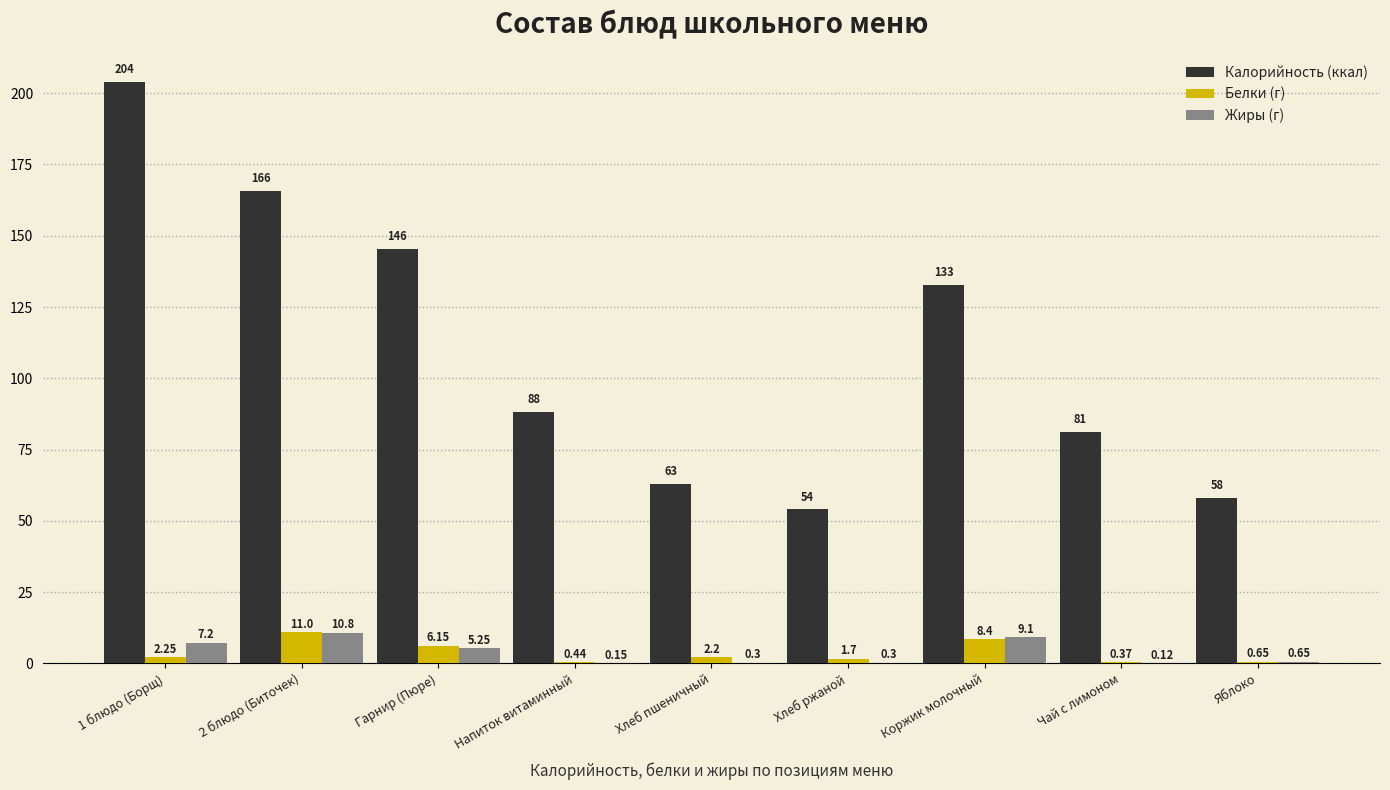

The value of Калорийность (ккал) at Гарнир (Пюре) is 145.5. True or false?

True